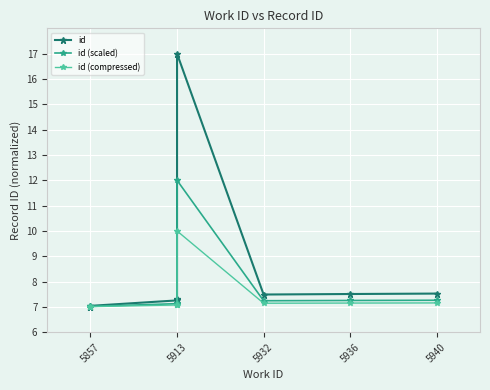

Which series changed the most between 5936 and 5940?

id